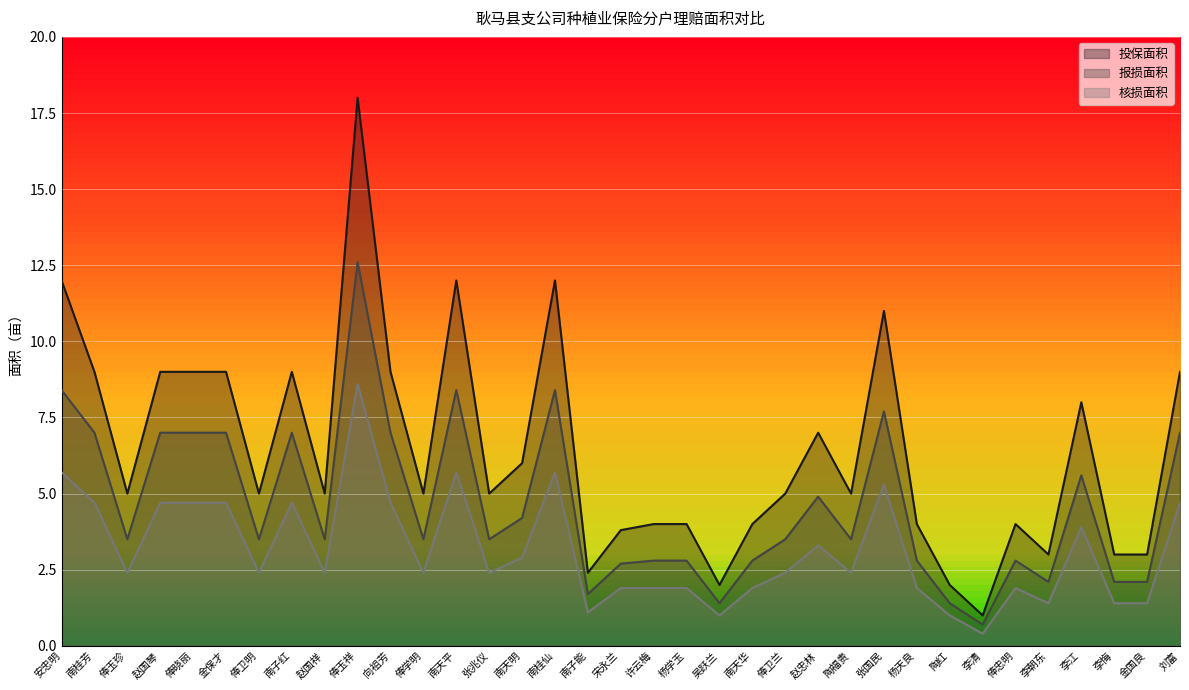

True or false: 投保面积 and 核损面积 intersect in this chart.

False